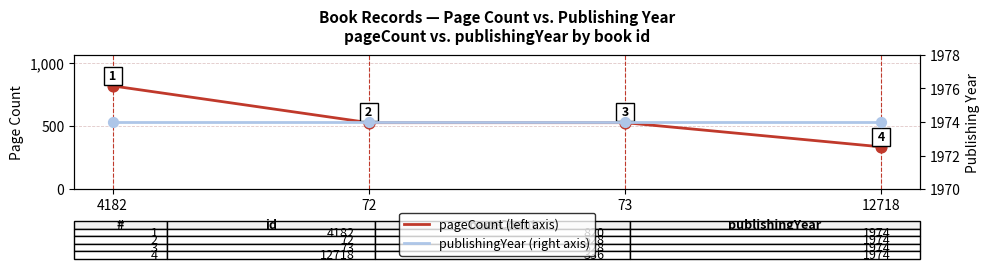

What are all the series names shown in the legend?

pageCount, publishingYear